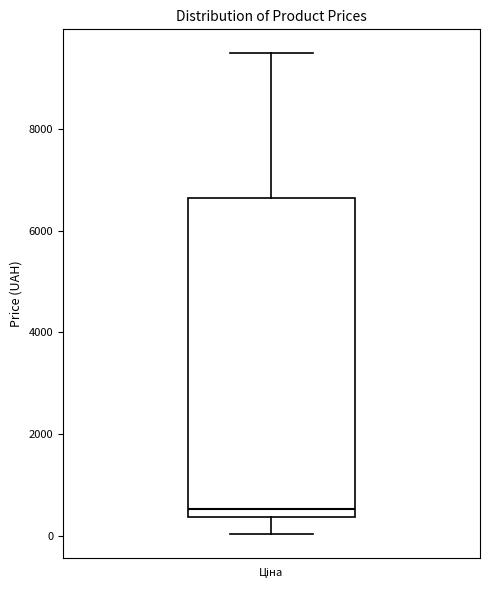

Where does the median line of the box for Ціна sit on the y-axis? The values are not printed on the chart, so give them approximately, as read against the axis.

600